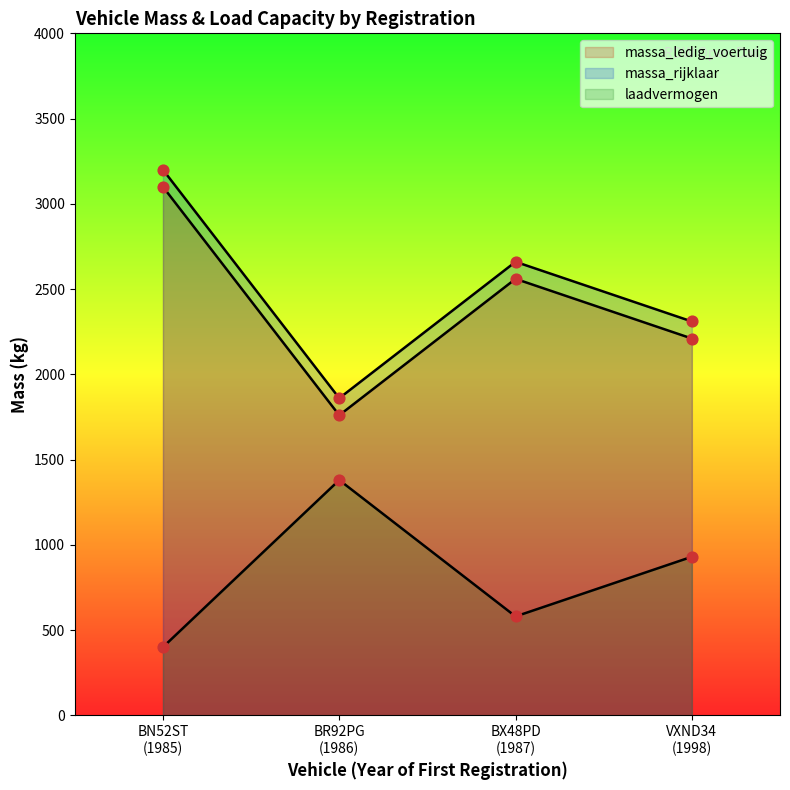

What is the total value across all series at BR92PG
(1986)?

5000